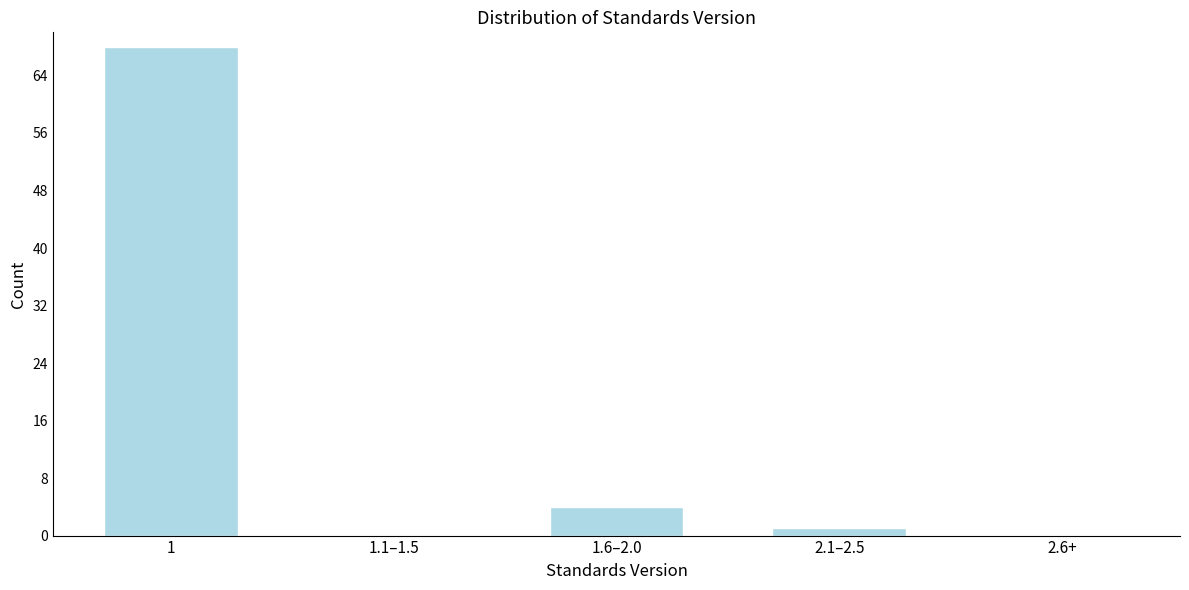

Reading left to right, extract all data points from this chart.

1=68	1.1–1.5=0	1.6–2.0=4	2.1–2.5=1	2.6+=0